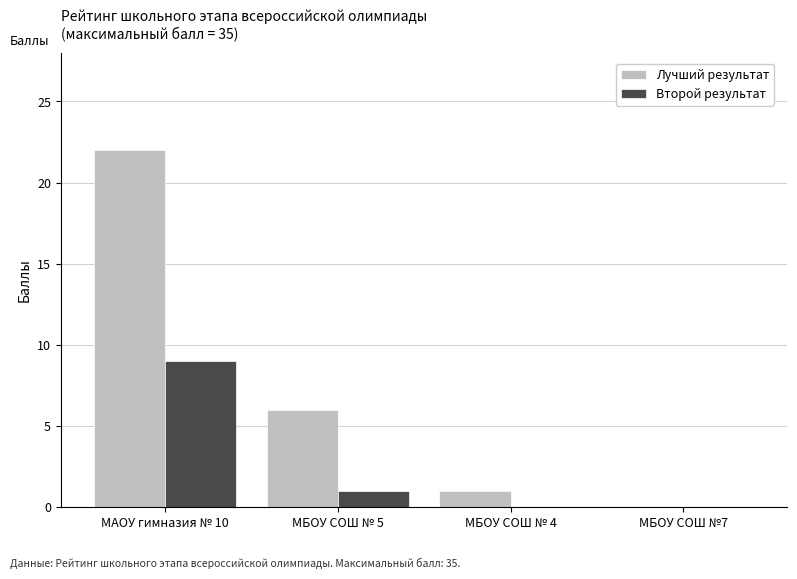

What is the sum of all Лучший результат values?

29